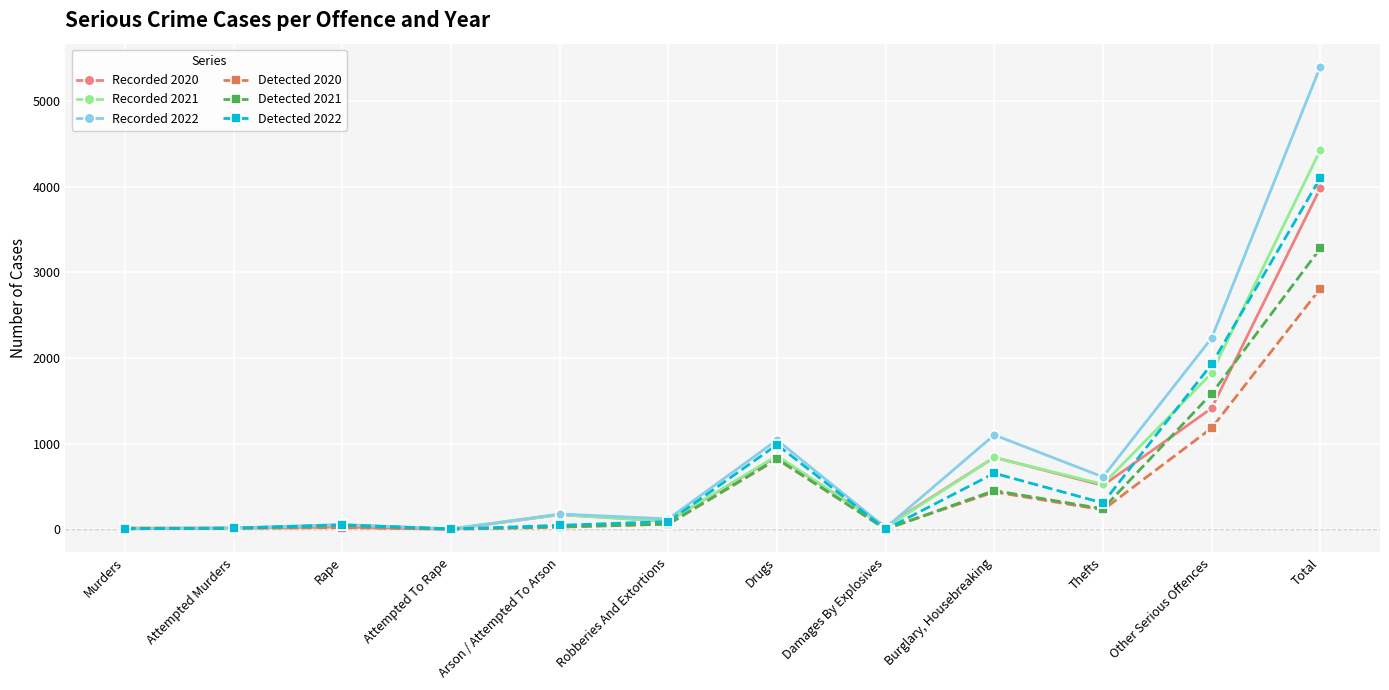

What is the label of the 1st point from the right?

Total